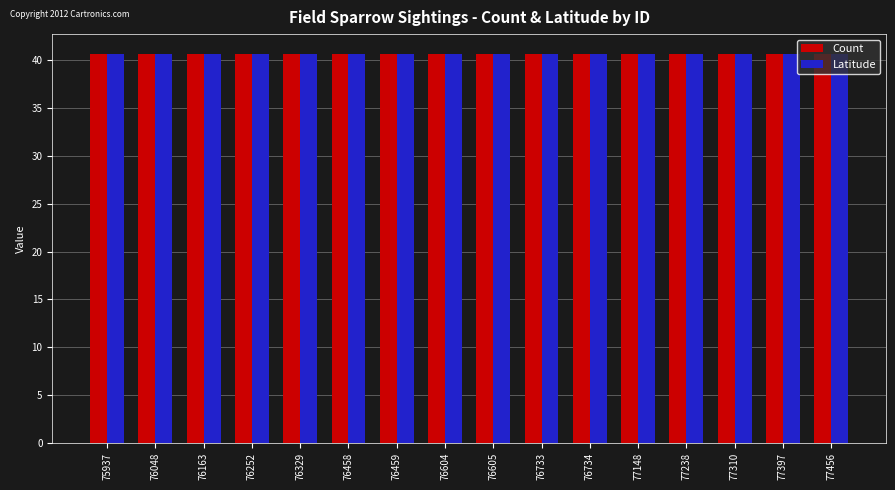

Which series has the widest spread of values?

Count